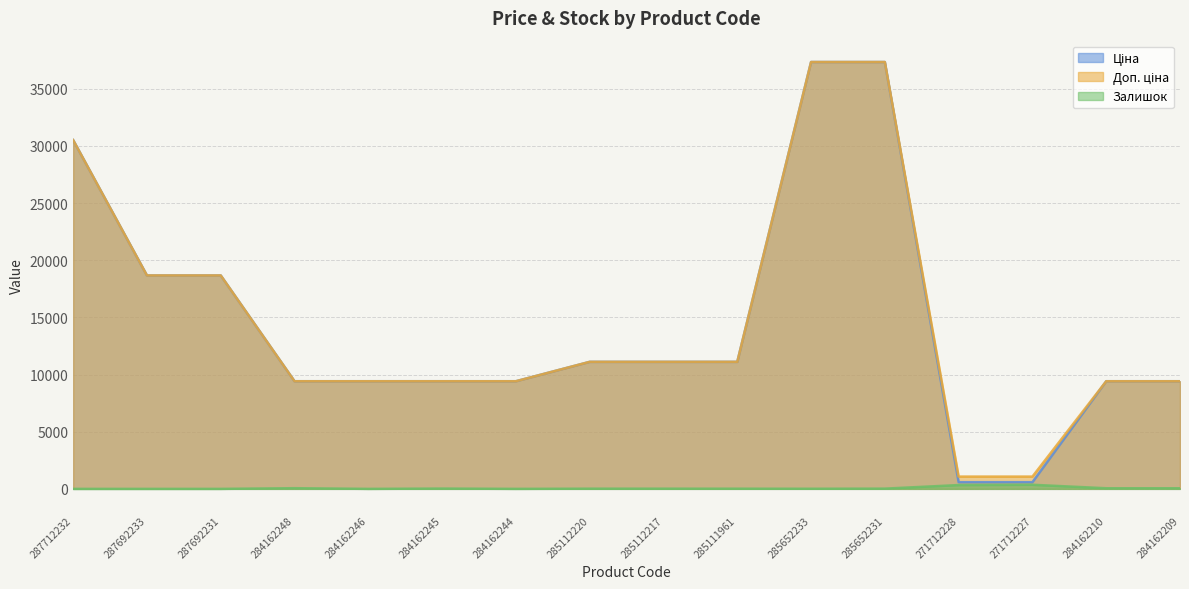

How many lines are shown in the chart?

3